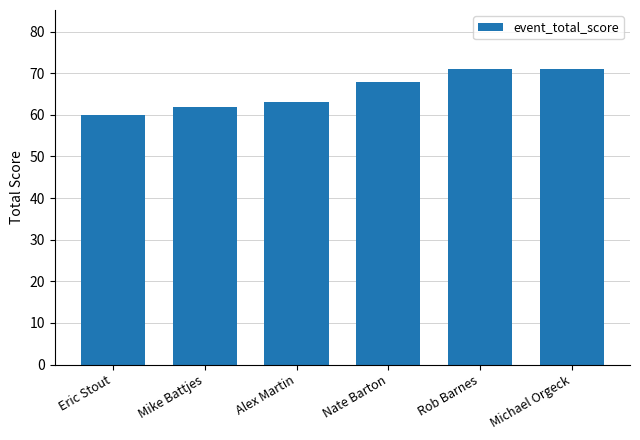

What is the greatest value displayed?

71